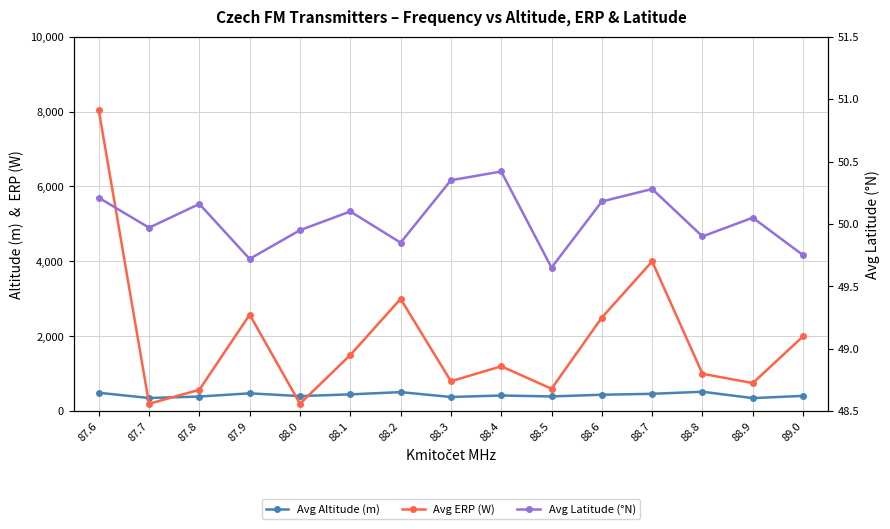

At 89.0, list the series in order from smallest to largest.

Avg Latitude (°N), Avg Altitude (m), Avg ERP (W)